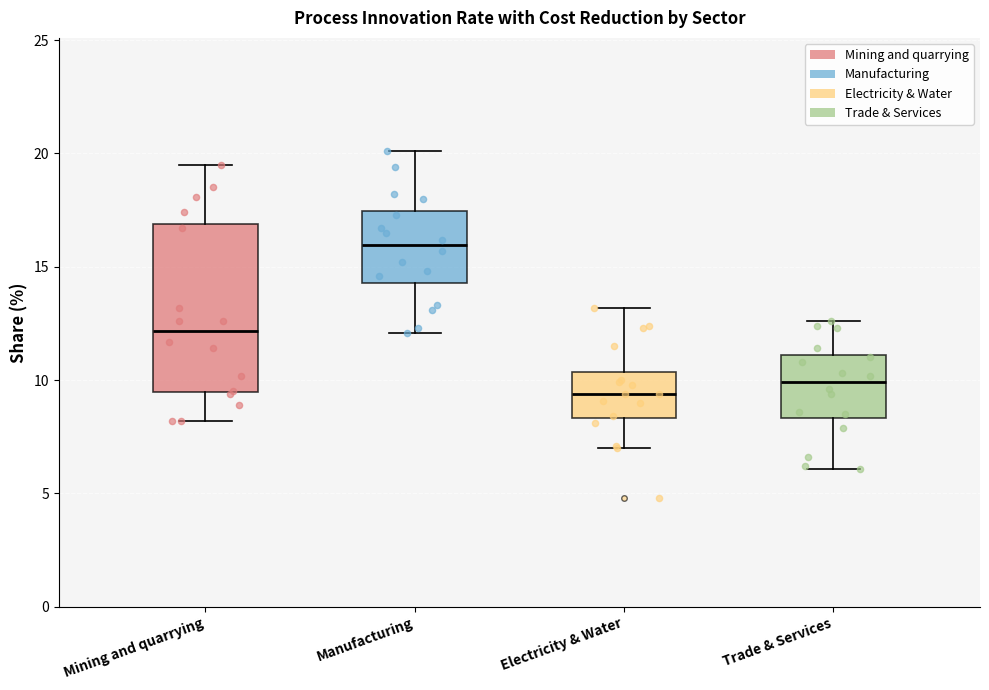

Reading left to right, read every box against the y-axis: the position of its median line, the range the box covers, and the ends of its whiskers. The values are not printed on the chart, so give them approximately, as read against the axis.

Mining and quarrying: median 12.0, box 9.5 to 17.0, whiskers 8.0 to 19.5
Manufacturing: median 16.0, box 14.5 to 17.5, whiskers 12.0 to 20.0
Electricity & Water: median 9.5, box 8.5 to 10.5, whiskers 7.0 to 13.0
Trade & Services: median 10.0, box 8.5 to 11.0, whiskers 6.0 to 12.5